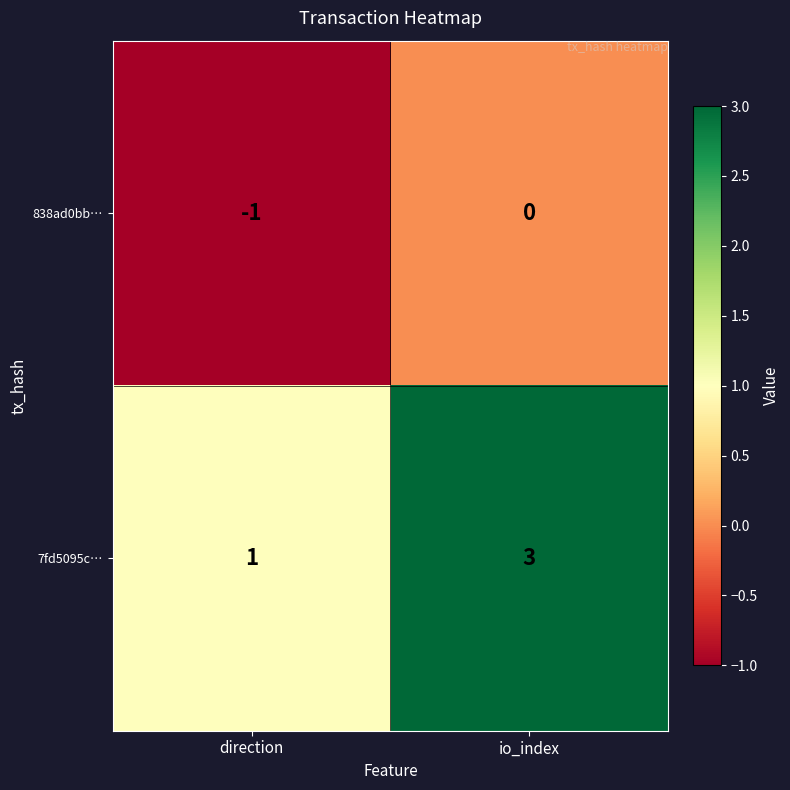

Is it true that 7fd5095c… equals 3 at io_index?

True